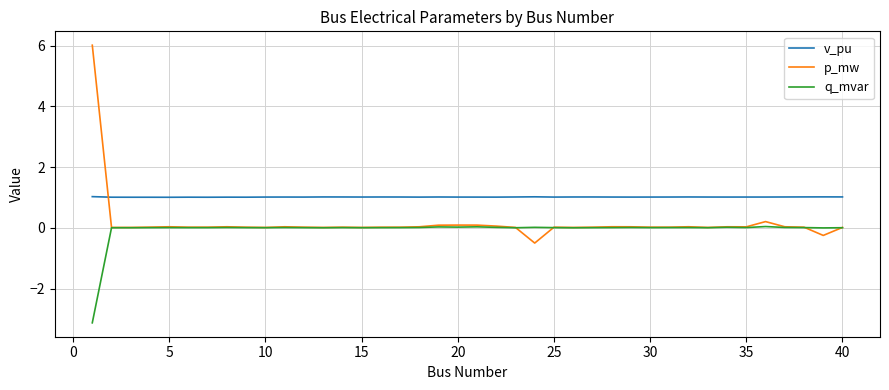

Which series has the largest total across all categories?

v_pu